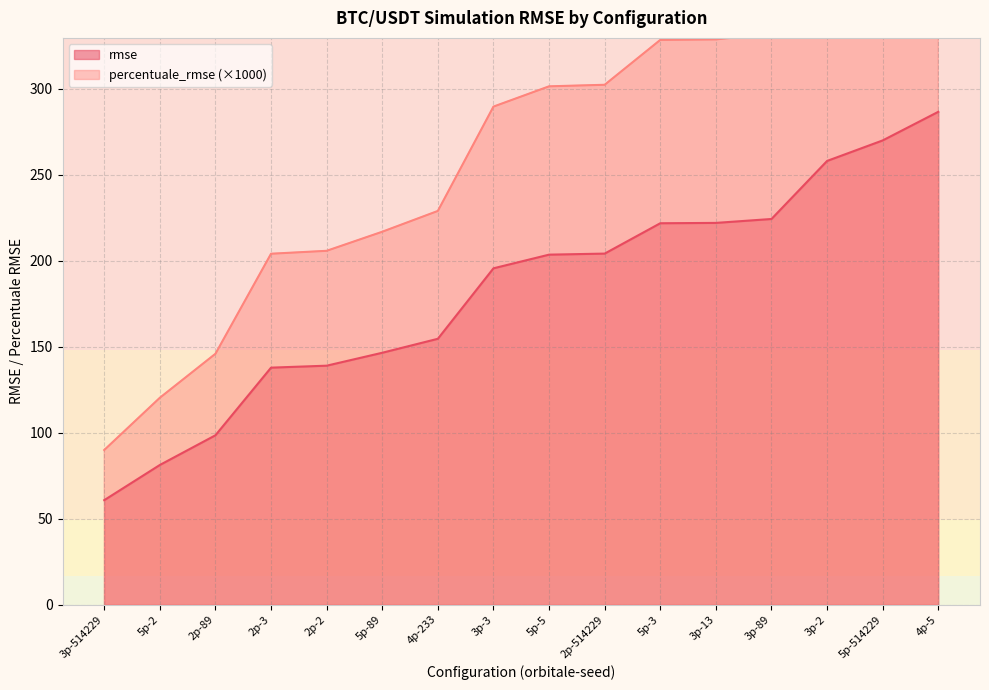

What is the sum of all percentuale_rmse values?

4301.7